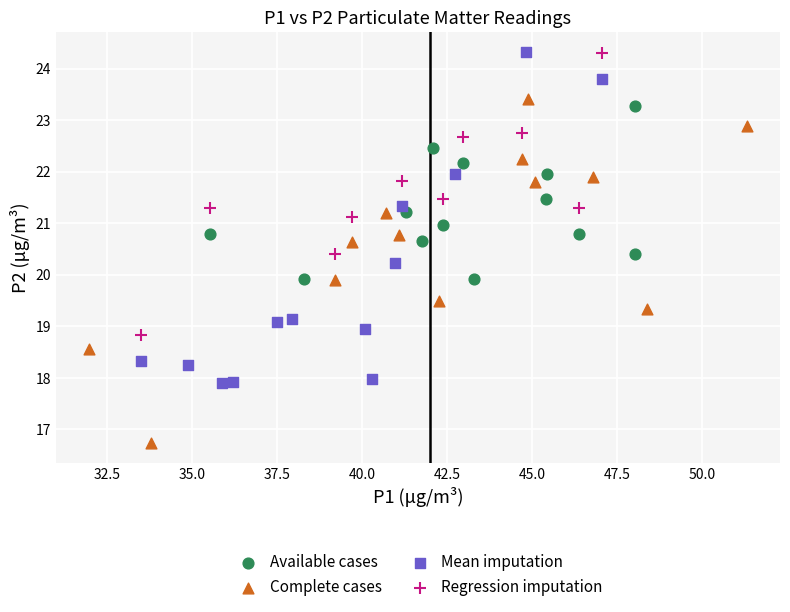

Which series reaches the minimum Y coordinate?

Complete cases